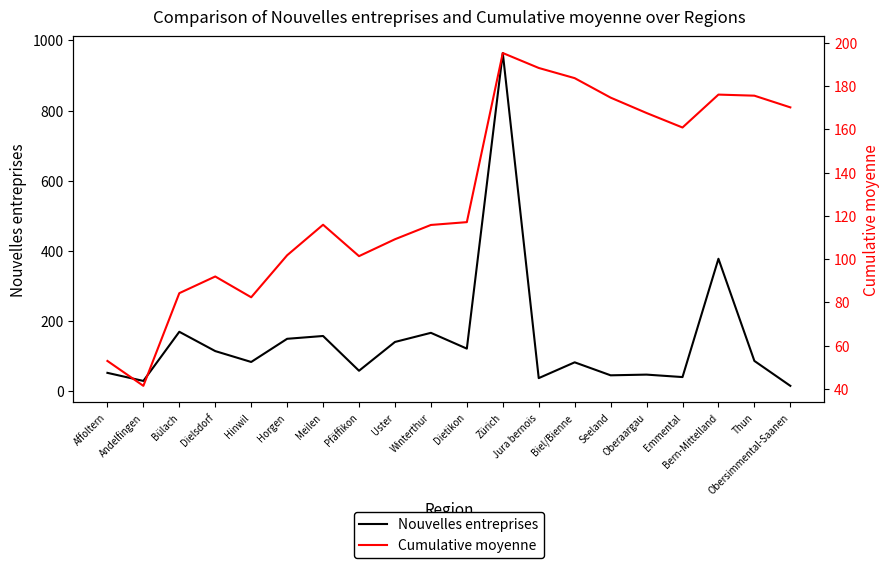

Which has a higher value, Bülach or Horgen?

Bülach